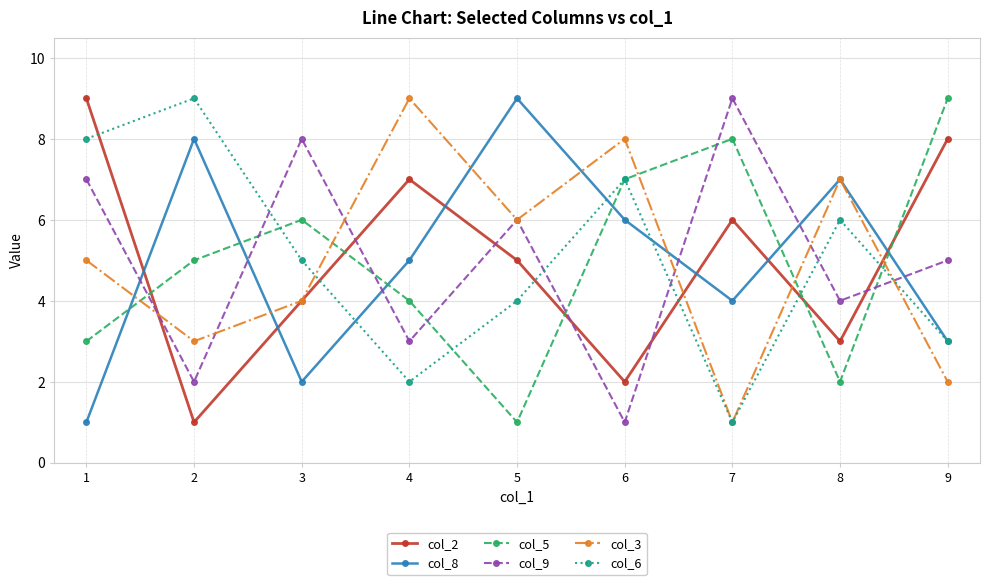

What is the value of the col_2 point at the 6th from the left?

2